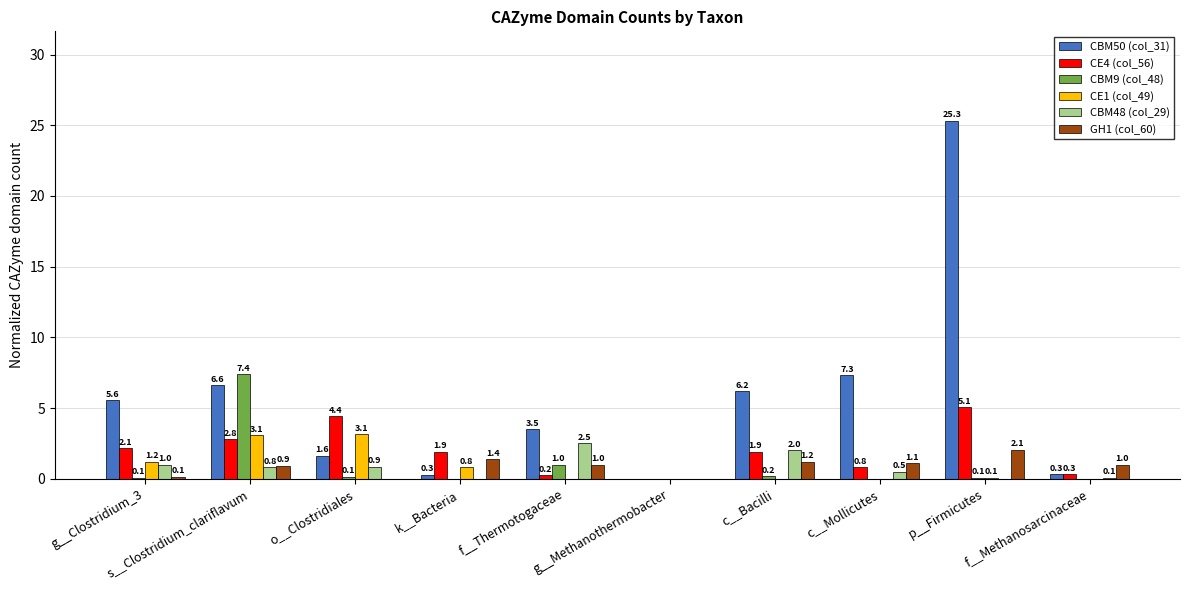

How many groups of bars are there?

10